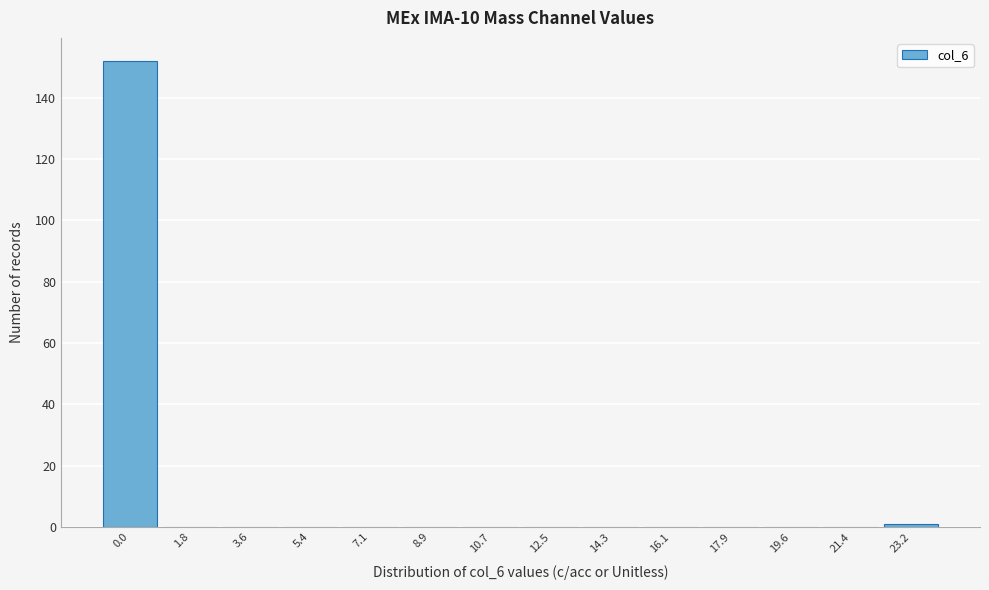

Reading left to right, list all the values displayed in this chart.

0.0=152	1.8=0	3.6=0	5.4=0	7.1=0	8.9=0	10.7=0	12.5=0	14.3=0	16.1=0	17.9=0	19.6=0	21.4=0	23.2=1